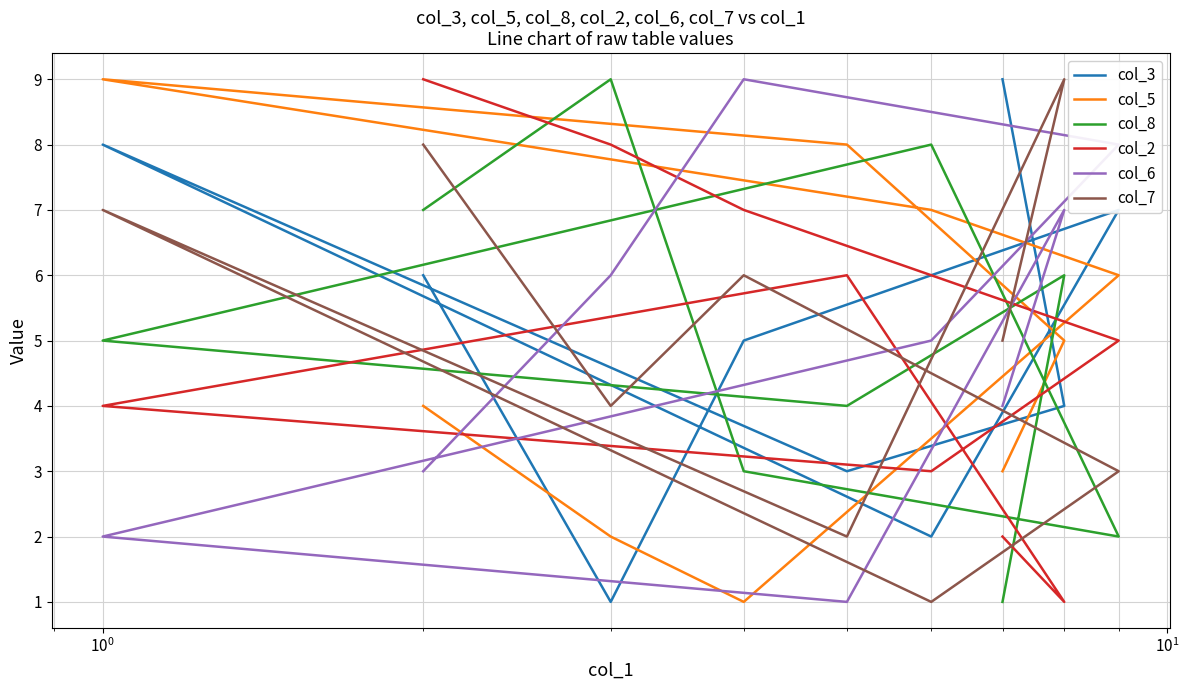

What is the difference between the maximum and minimum values in the col_6 series?

8